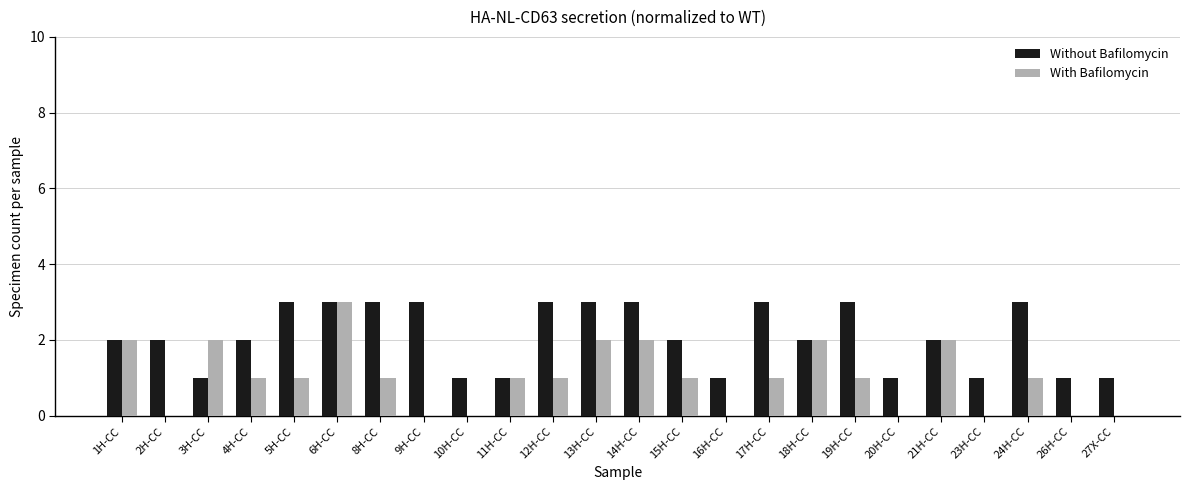

What is the total value across all series at 4H-CC?

3